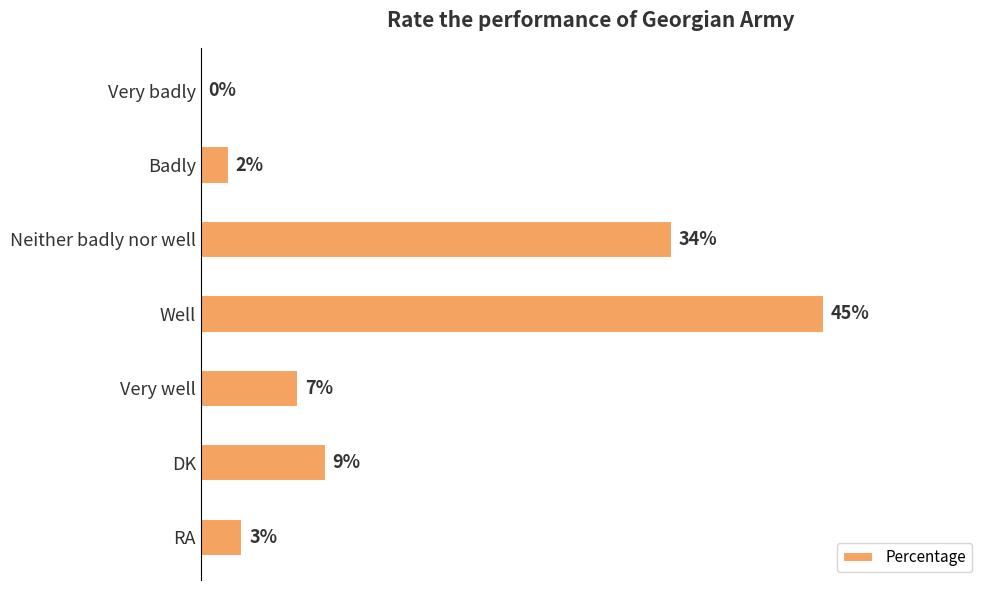

Which category has the highest value across all series?

Well